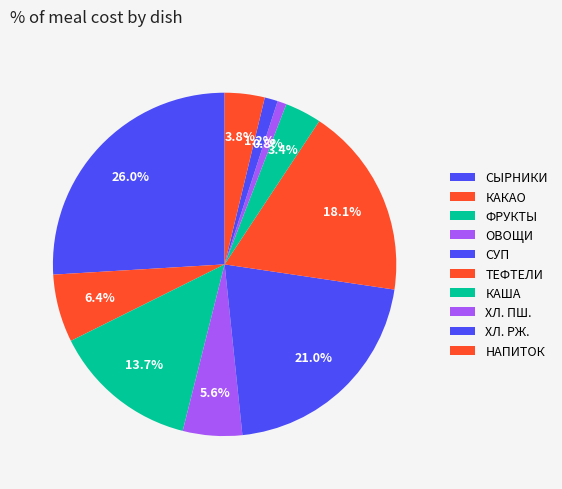

How many segments does this pie chart have?

10